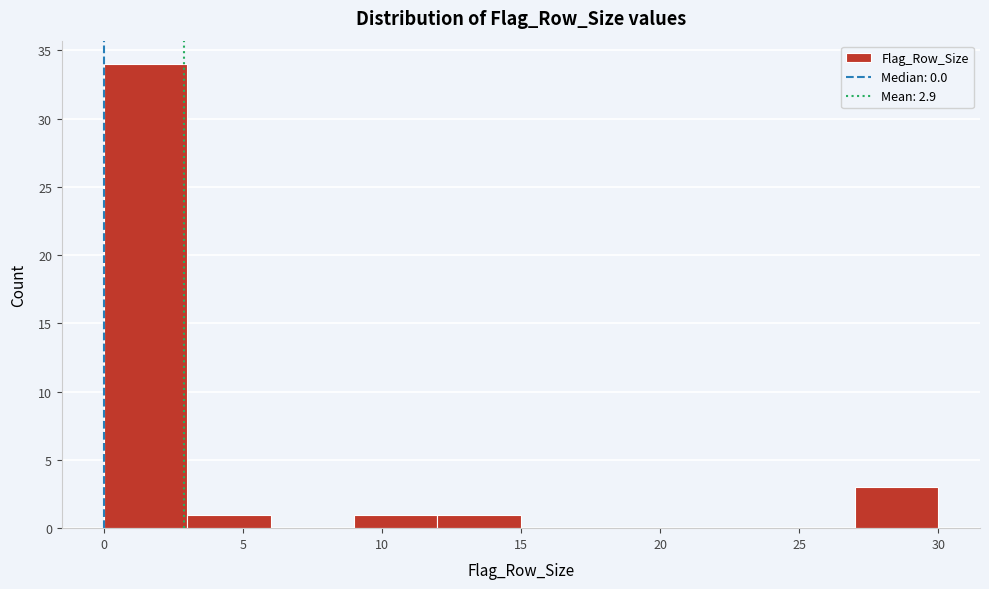

Over which range of the x-axis is the bar tallest?

0 to 3